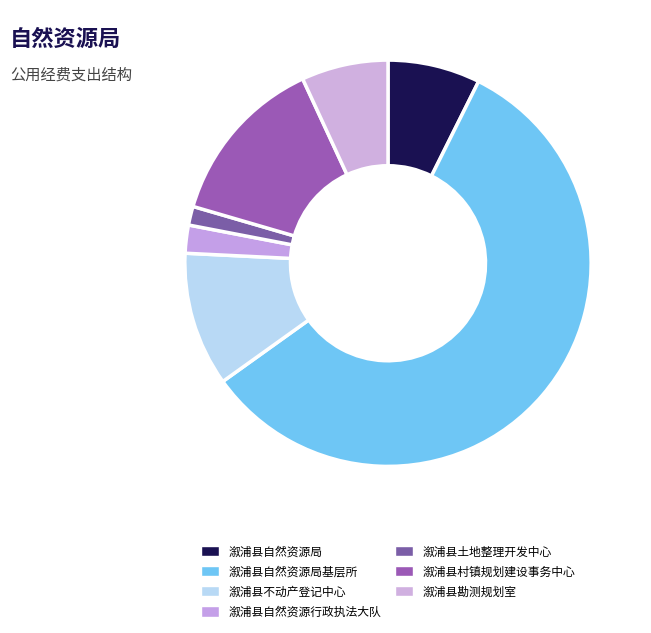

Rank the categories by value from highest to lowest.

溆浦县自然资源局基层所, 溆浦县村镇规划建设事务中心, 溆浦县不动产登记中心, 溆浦县自然资源局, 溆浦县勘测规划室, 溆浦县自然资源行政执法大队, 溆浦县土地整理开发中心